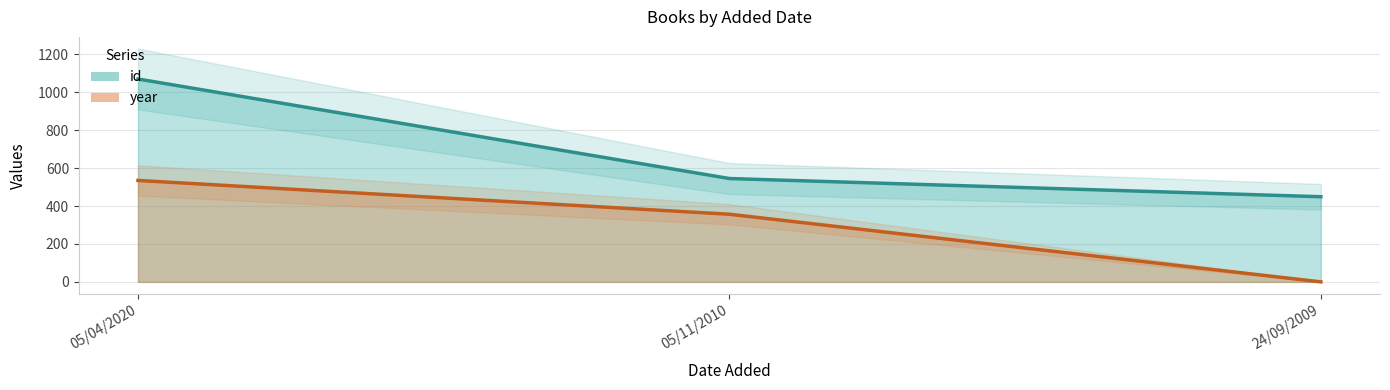

Reading right to left, transcribe all the data shown in this chart.

id: 24/09/2009=449.0	05/11/2010=545.0	05/04/2020=1070.0
year: 24/09/2009=0.0	05/11/2010=356.7	05/04/2020=535.0